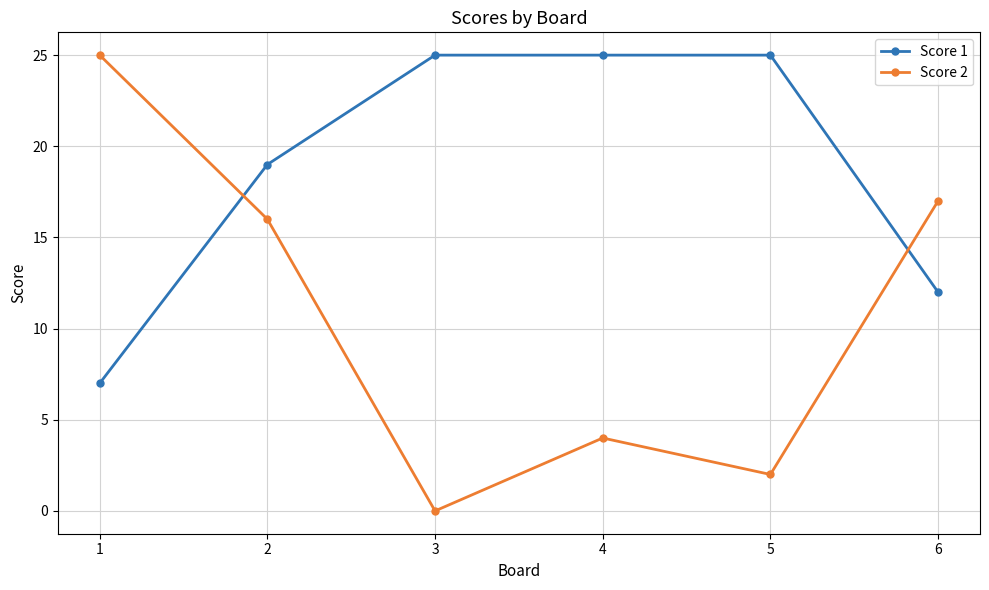

What is the sum of the Score 1 values at 6 and 1?

19